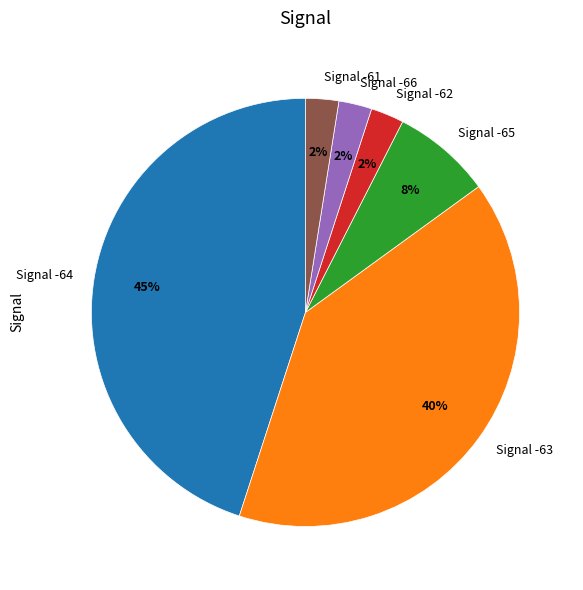

Count the number of slices in the pie.

6